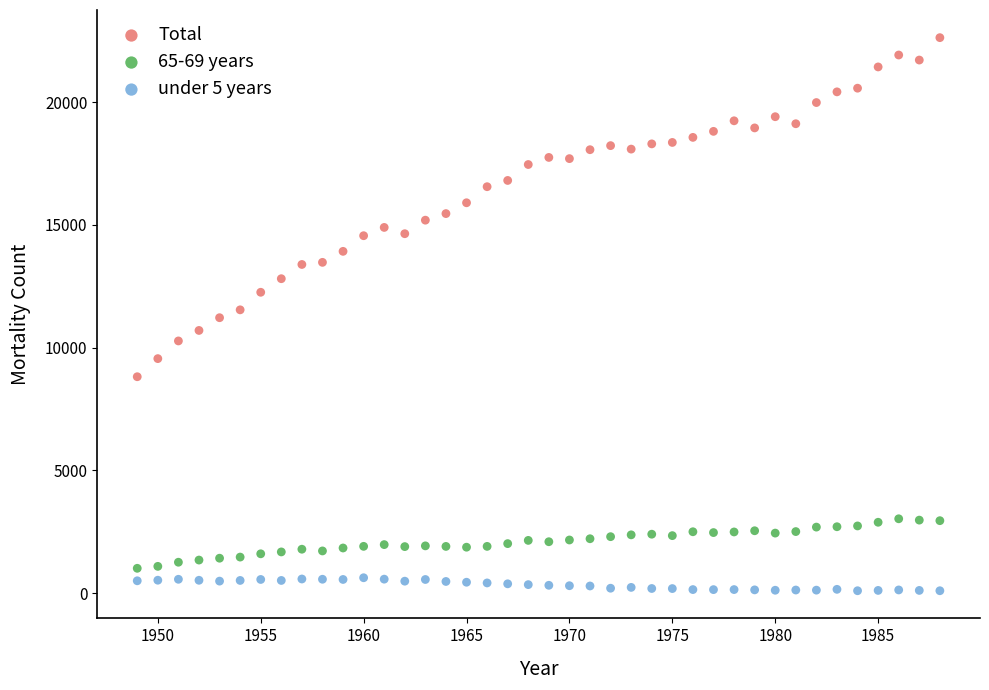

Which series has the largest Y range (max minus min)?

Total